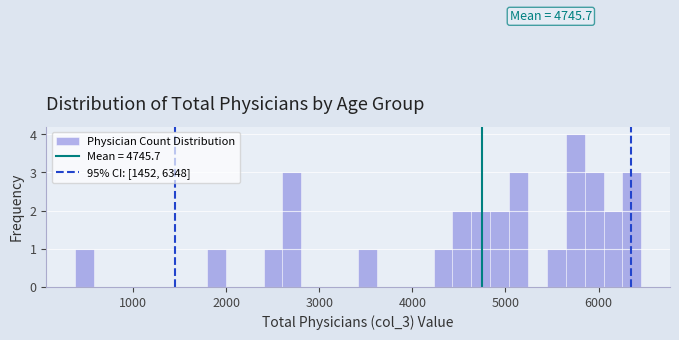

Around what value on the x-axis is the tallest bar? Give the approximate position of its centre, as read against the axis.

5700